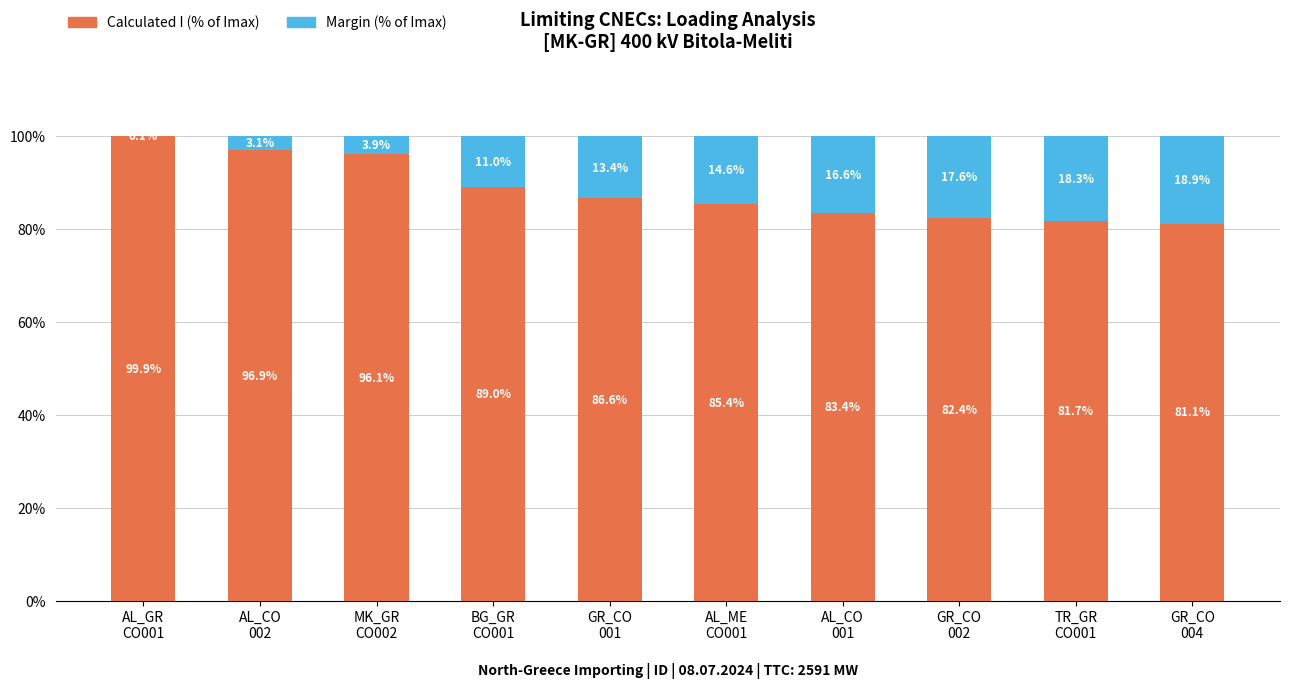

How many data points does each series have?

10